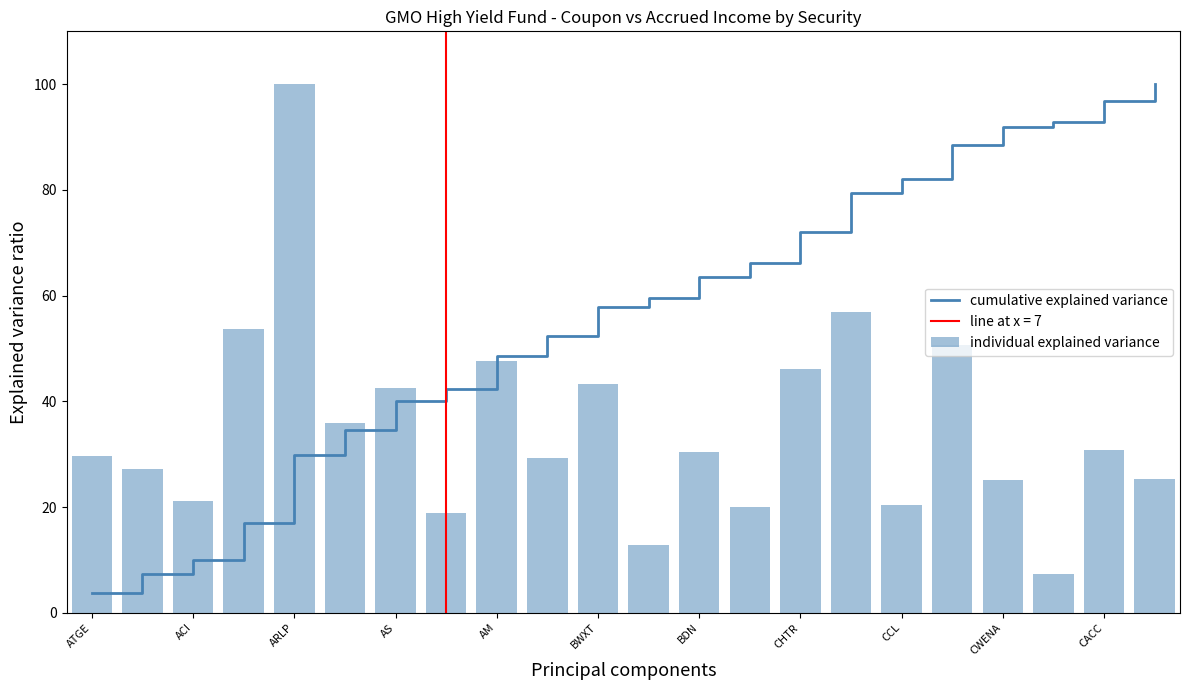

What is the approximate value of cumulative explained variance at BWXT?

57.9